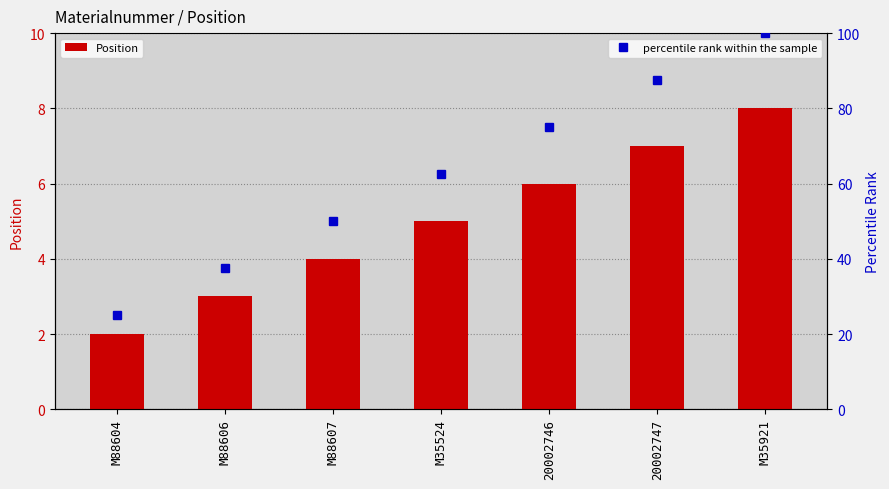

At which label does percentile rank within the sample reach its peak?

M35921